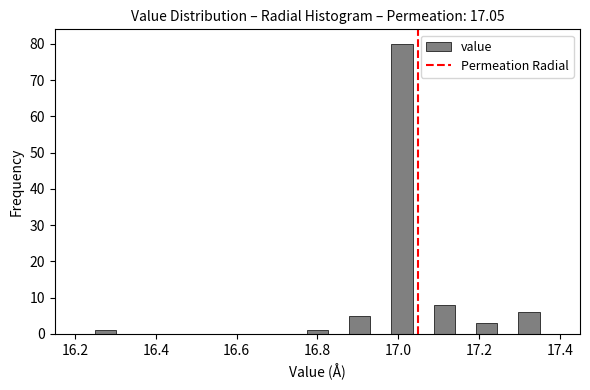

Around what value on the x-axis is the tallest bar? Give the approximate position of its centre, as read against the axis.

17.00